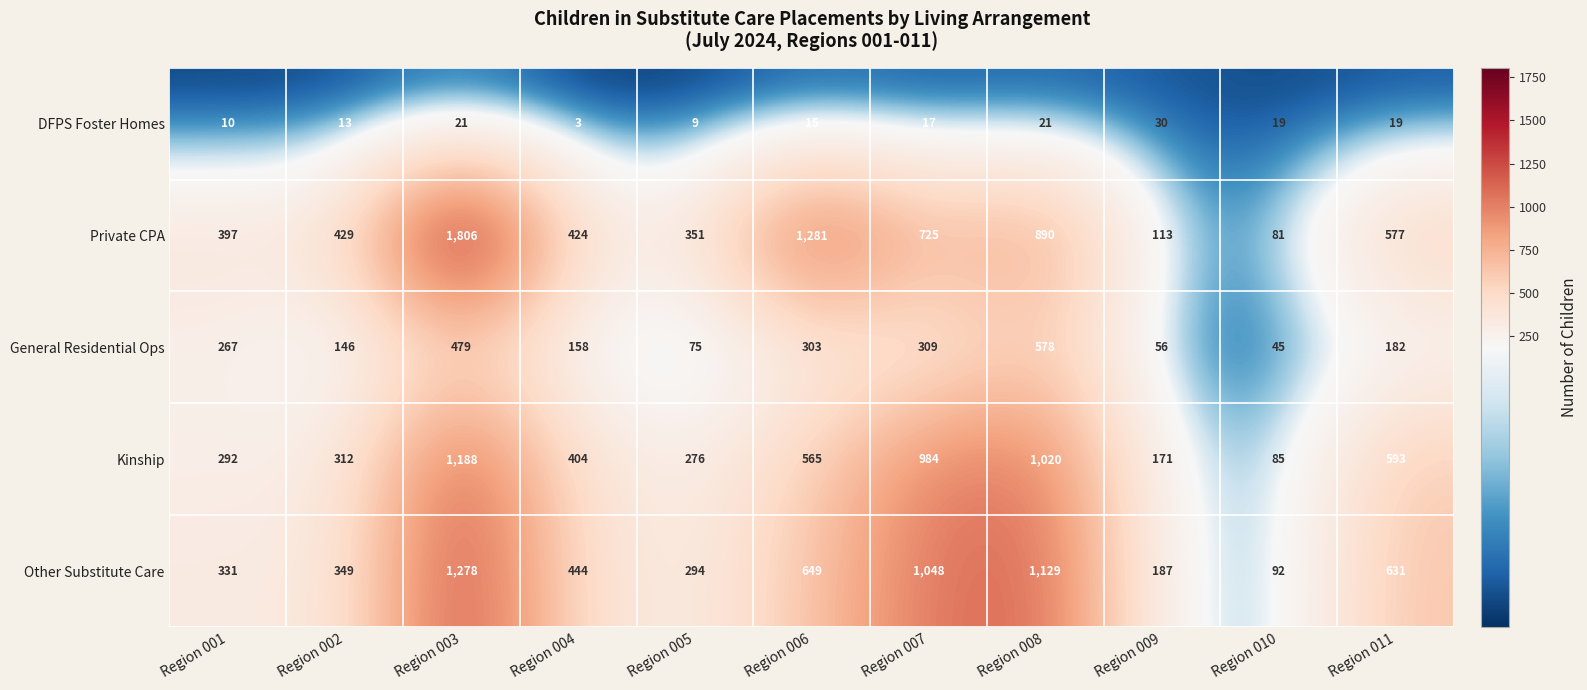

What is the total value across all series at Region 007?

3083